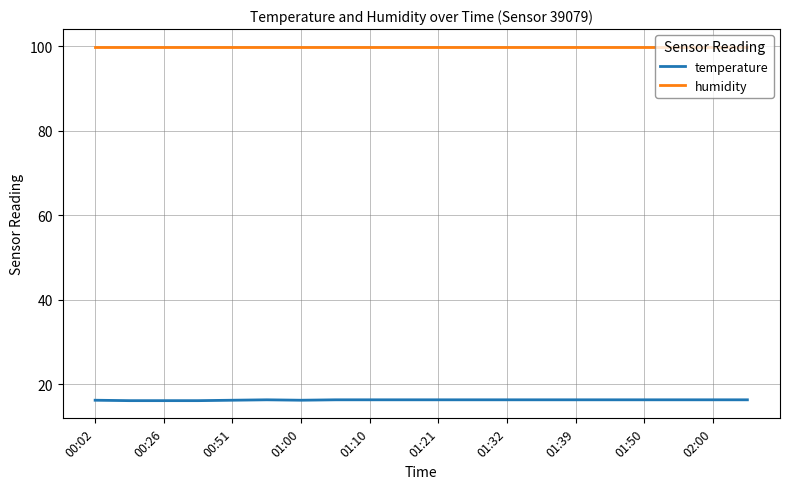

Rank the series by their average value, from lowest to highest.

temperature, humidity